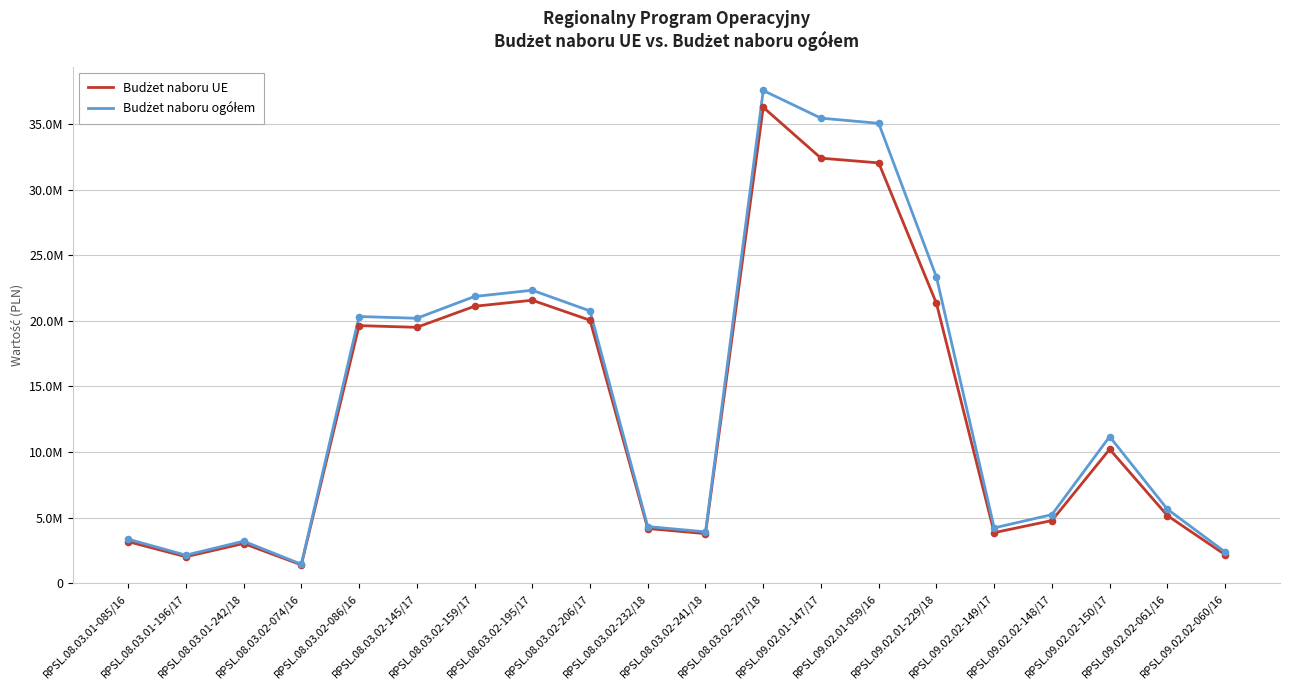

Is this an area chart (filled region under the line)?

No